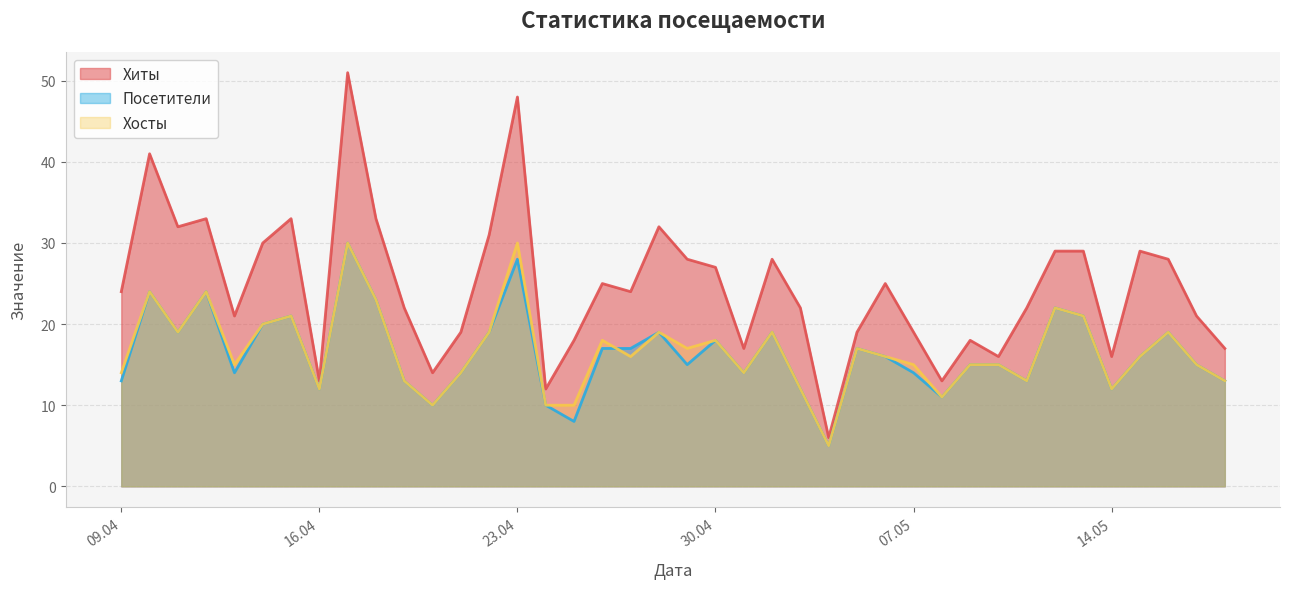

Is the value of Посетители at 2024-05-07 greater than the value of Хиты at 2024-04-11?

No